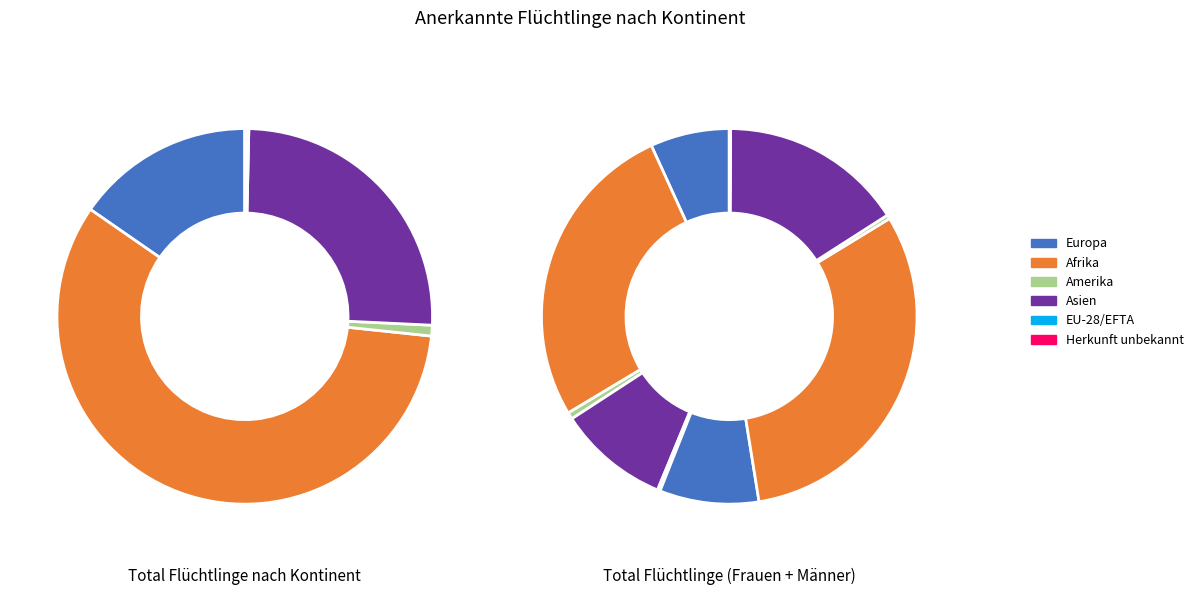

To the nearest percent, what percentage of the pie is Europa?

15%